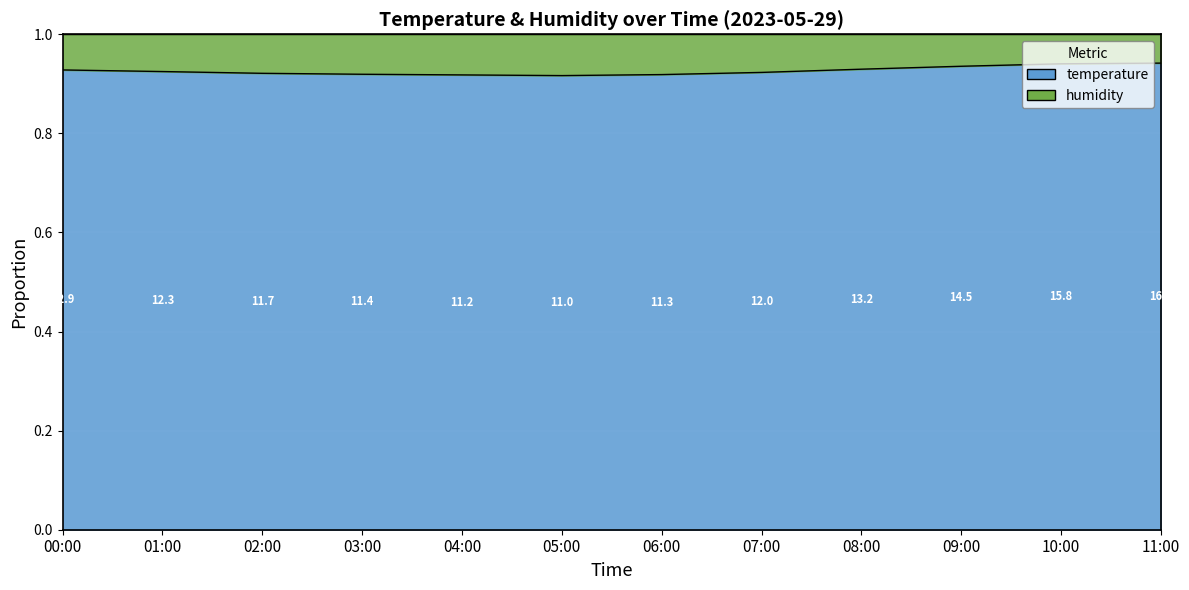

Which category has the lowest value across all series?

05:00